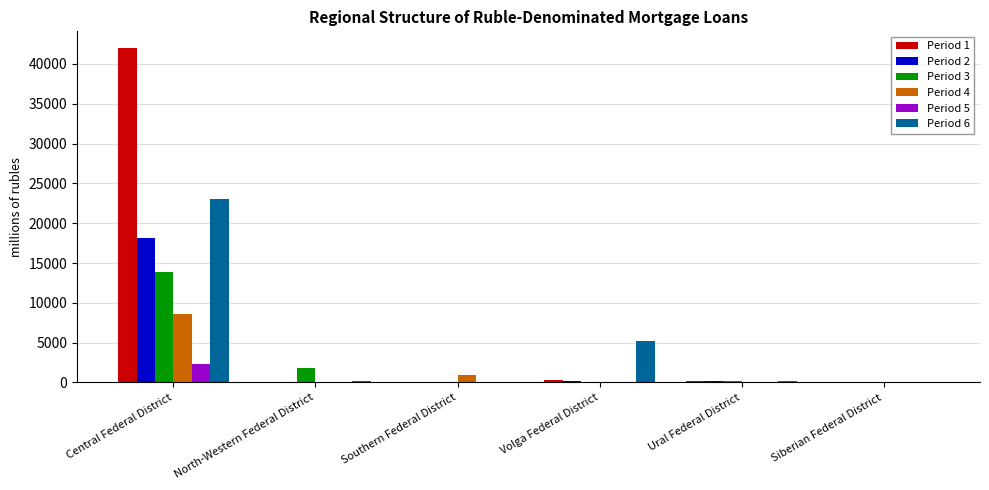

The Period 5 series shows 13 at Siberian Federal District. True or false?

True